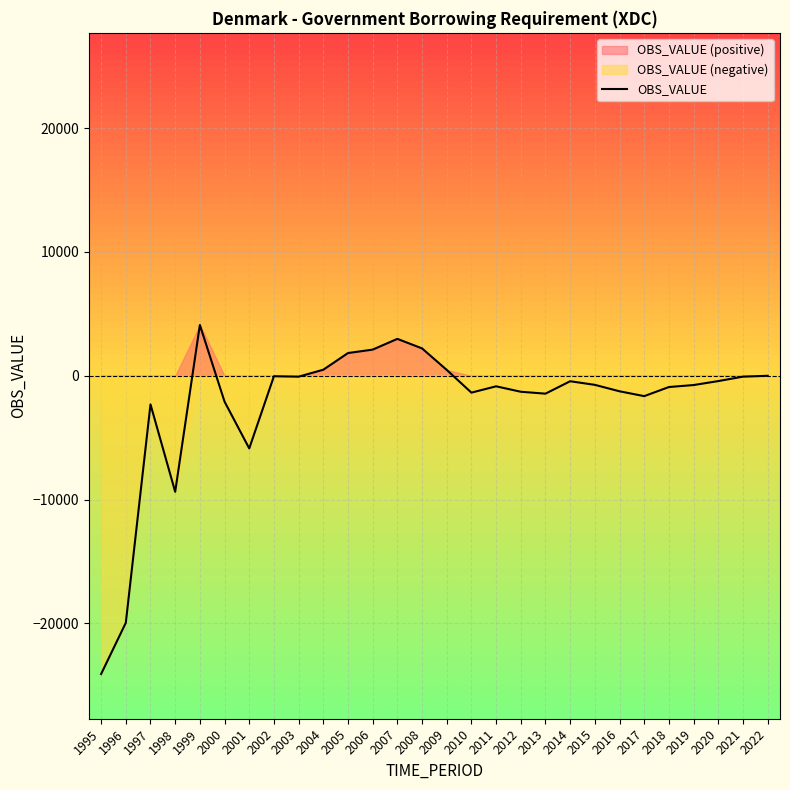

What is the difference between the second highest and second lowest values?

22926